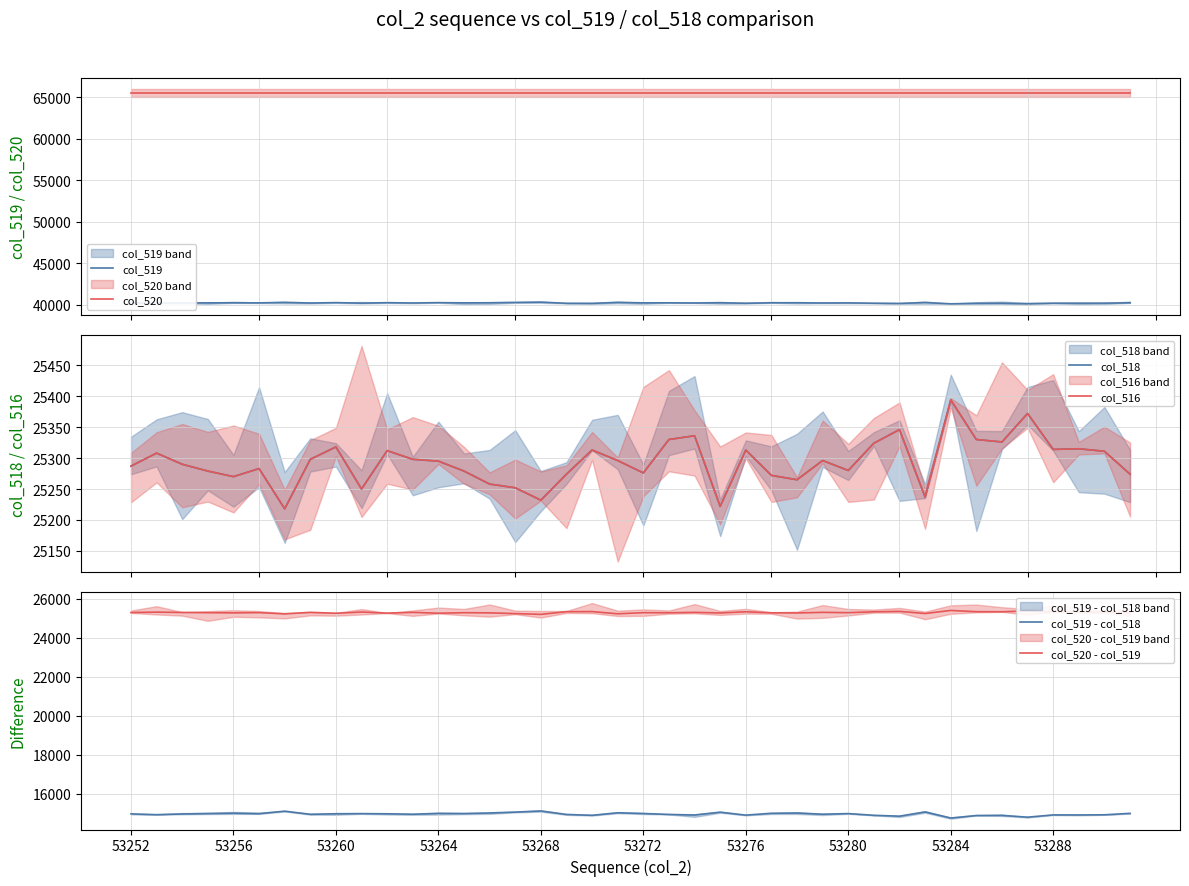

What is the maximum value for col_520 - col_519?

25394